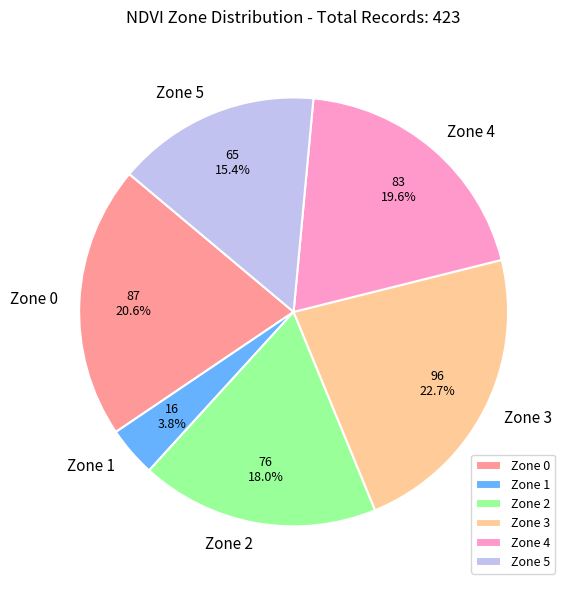

To the nearest percent, what is the average slice percentage?

17%